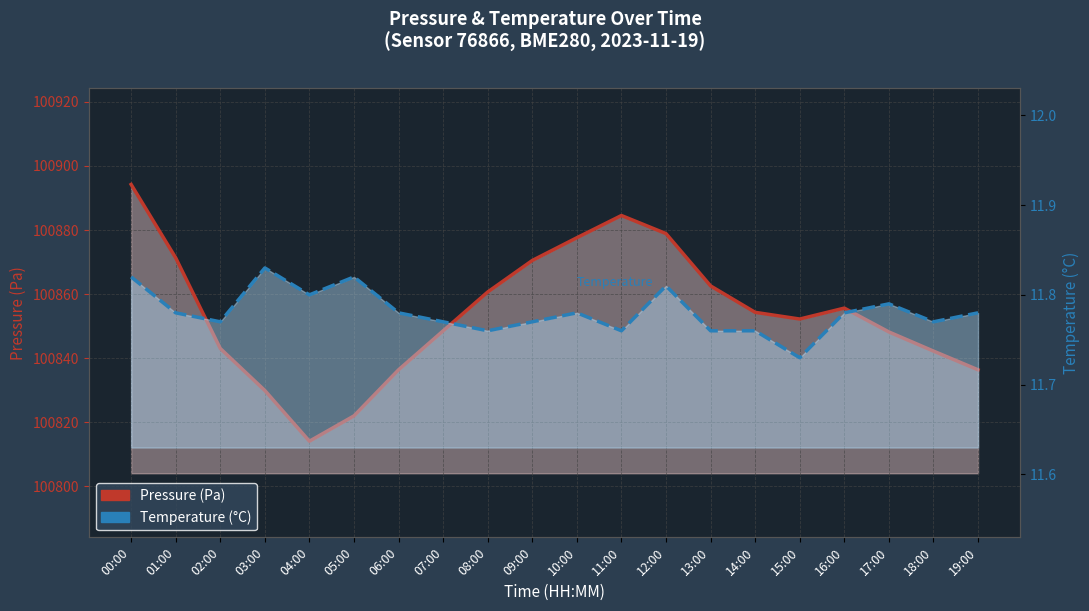

What is the difference between the highest and lowest values at 09:00?

100858.7